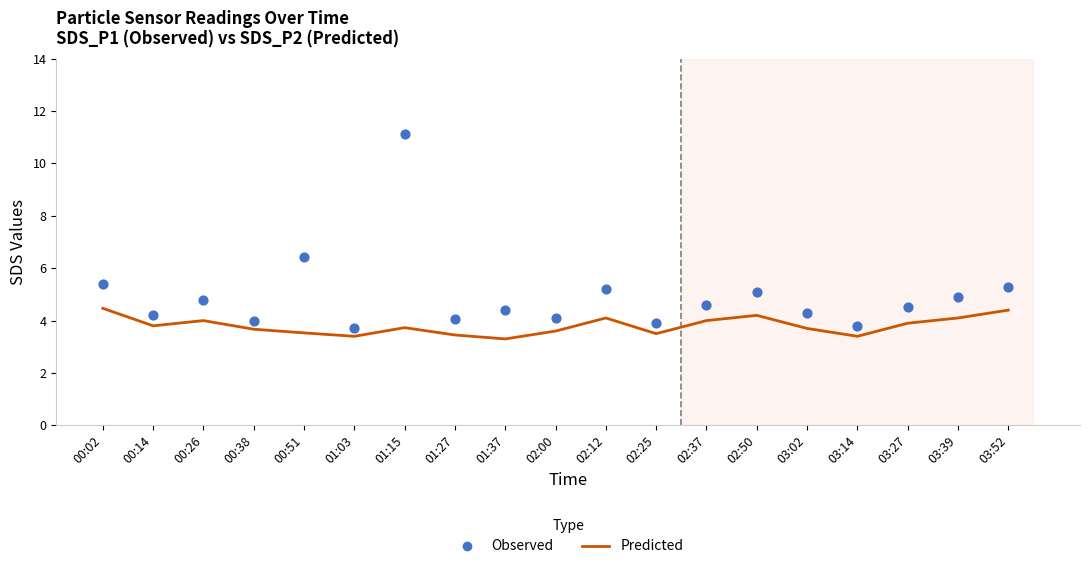

Which series contains the highest Y value?

Observed